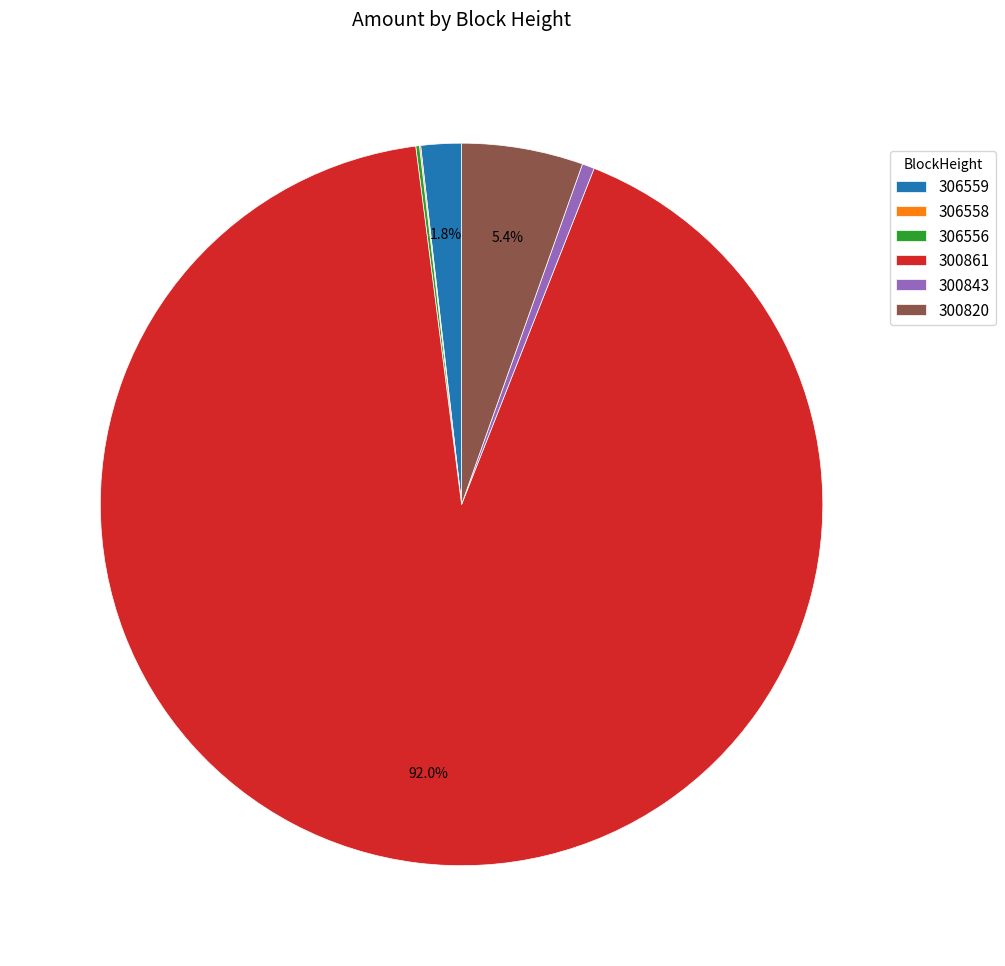

Which has a higher value, 300843 or 306559?

306559